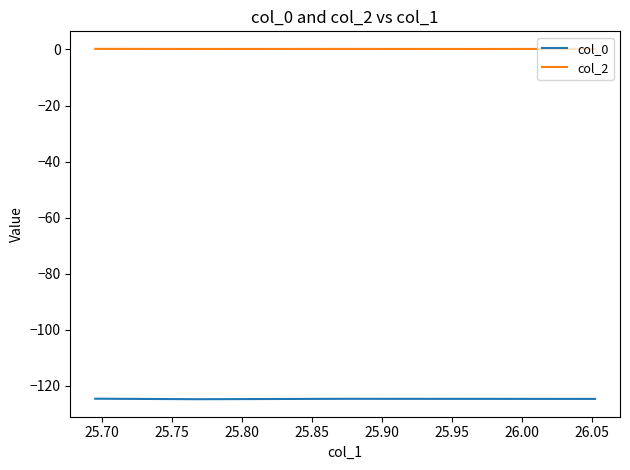

Rank the series by their maximum value, from lowest to highest.

col_0, col_2